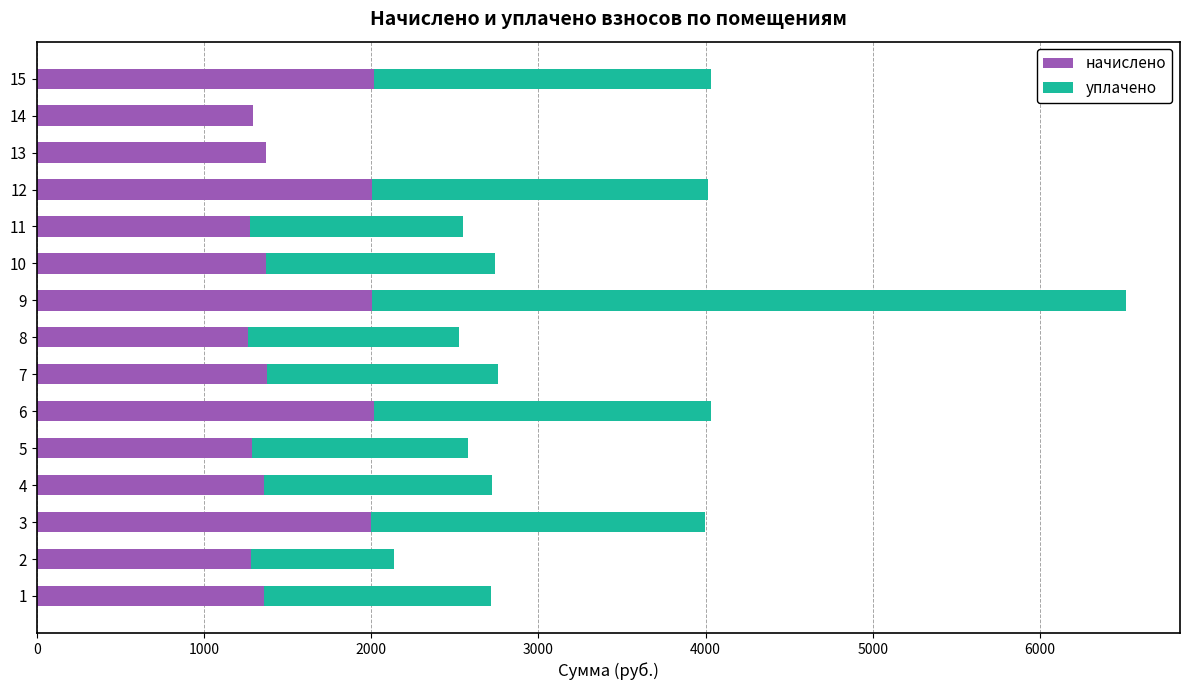

What is the total value across all series at 5?

2580.2